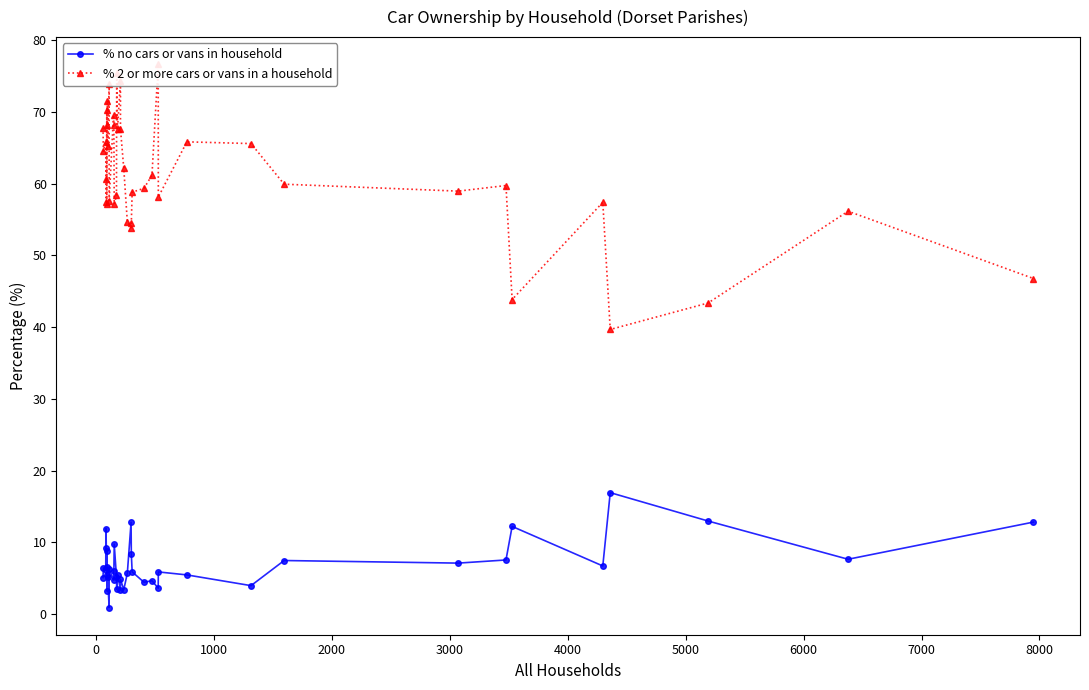

True or false: % no cars or vans in household and % 2 or more cars or vans in a household cross at least once.

False